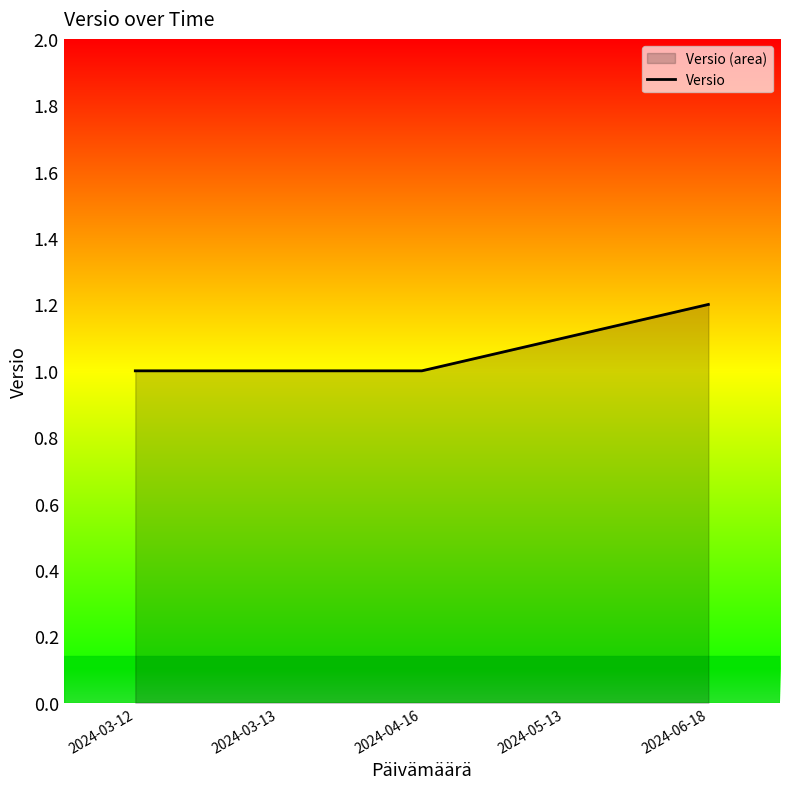

Where is the data nearest to the value 1?

2024-03-12